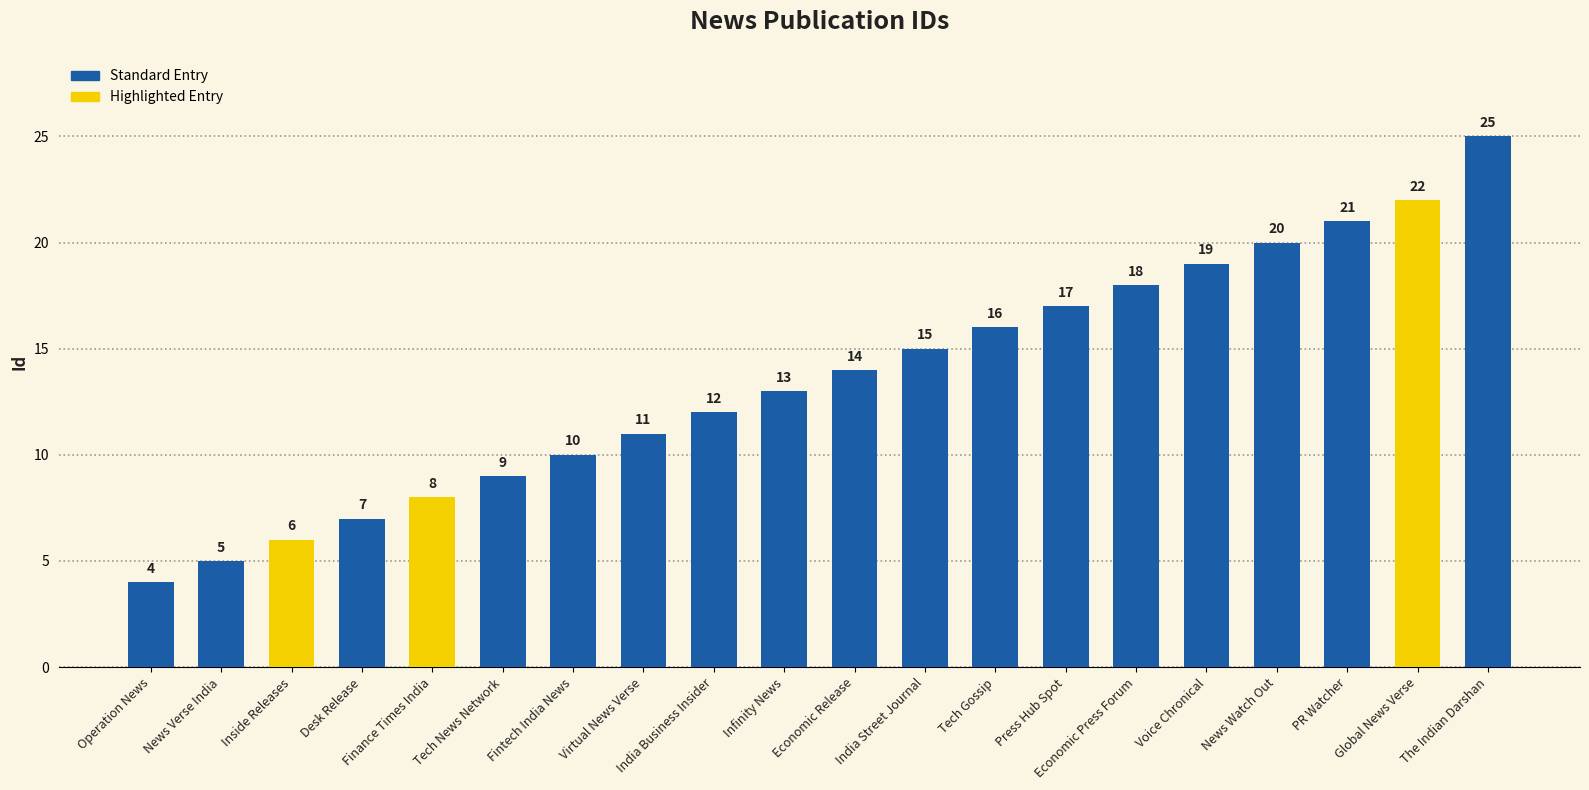

List the labels in order of value, smallest first.

Operation News, News Verse India, Inside Releases, Desk Release, Finance Times India, Tech News Network, Fintech India News, Virtual News Verse, India Business Insider, Infinity News, Economic Release, India Street Journal, Tech Gossip, Press Hub Spot, Economic Press Forum, Voice Chronical, News Watch Out, PR Watcher, Global News Verse, The Indian Darshan